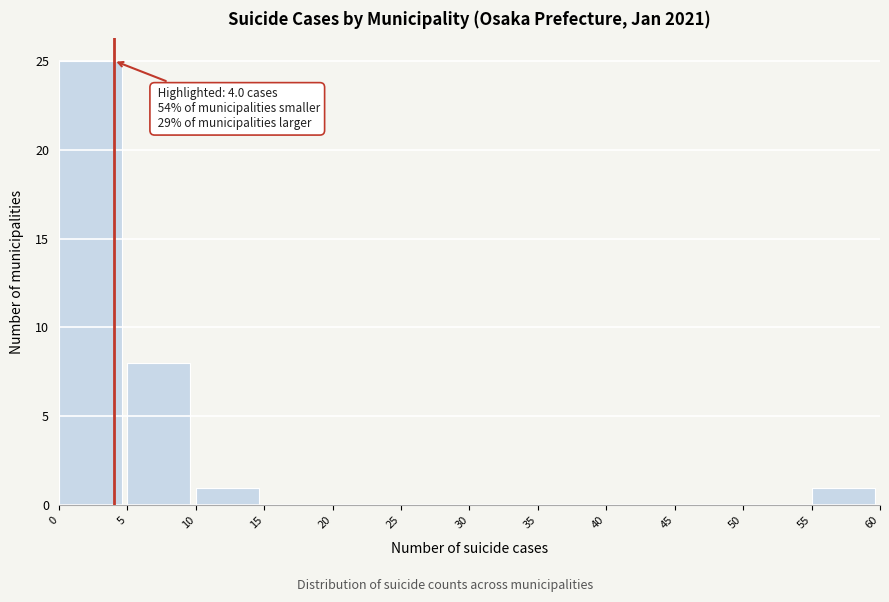

Which range on the x-axis has the tallest bar?

0 to 5